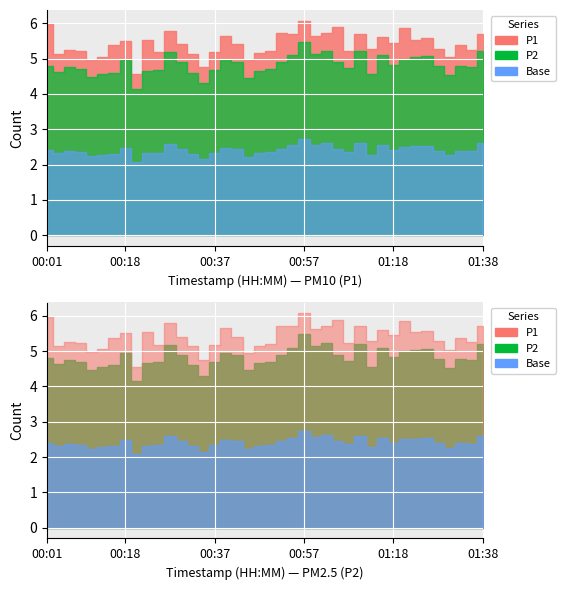

True or false: P1 has more than 2 points higher than both neighbors.

True